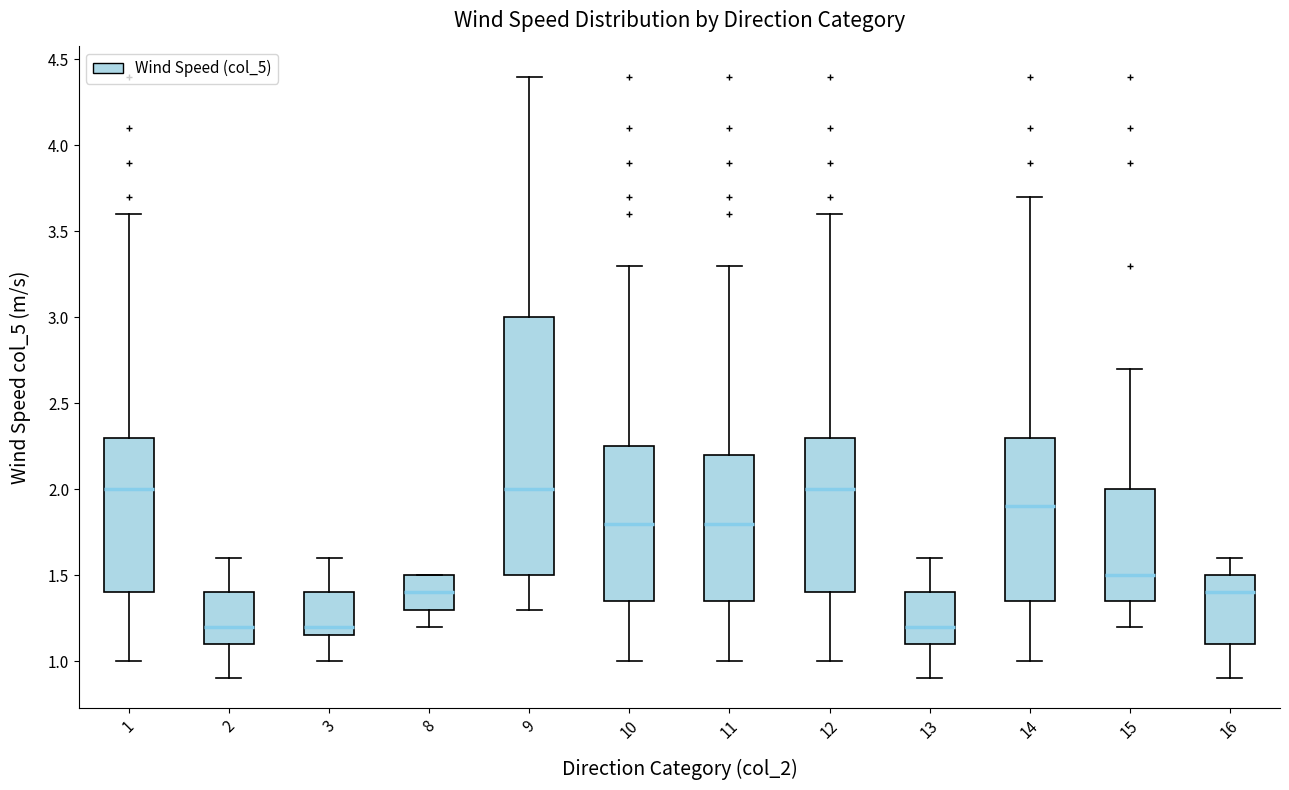

Reading left to right, transcribe this box plot: for each box, give where its median line is, the range the box spans, and where its two whiskers end, as read against the y-axis. The values are not printed on the chart, so give them approximately, as read against the axis.

1: median 2.00, box 1.40 to 2.30, whiskers 1.00 to 3.60
2: median 1.20, box 1.10 to 1.40, whiskers 0.90 to 1.60
3: median 1.20, box 1.15 to 1.40, whiskers 1.00 to 1.60
8: median 1.40, box 1.30 to 1.50, whiskers 1.20 to 1.50
9: median 2.00, box 1.50 to 3.00, whiskers 1.30 to 4.40
10: median 1.80, box 1.35 to 2.25, whiskers 1.00 to 3.30
11: median 1.80, box 1.35 to 2.20, whiskers 1.00 to 3.30
12: median 2.00, box 1.40 to 2.30, whiskers 1.00 to 3.60
13: median 1.20, box 1.10 to 1.40, whiskers 0.90 to 1.60
14: median 1.90, box 1.35 to 2.30, whiskers 1.00 to 3.70
15: median 1.50, box 1.35 to 2.00, whiskers 1.20 to 2.70
16: median 1.40, box 1.10 to 1.50, whiskers 0.90 to 1.60